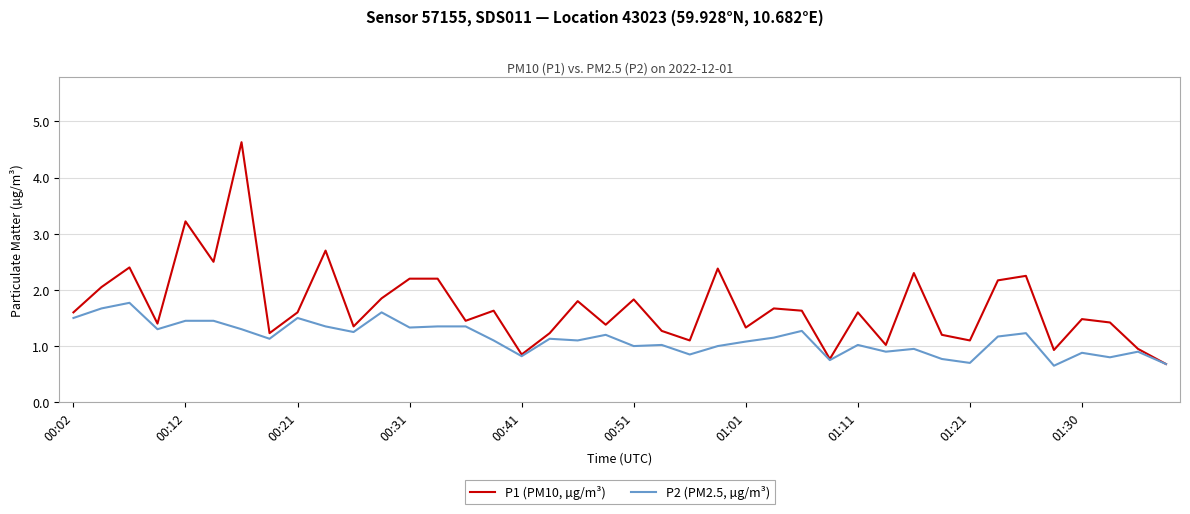

What is the maximum value for P2 (PM2.5, µg/m³)?

1.8